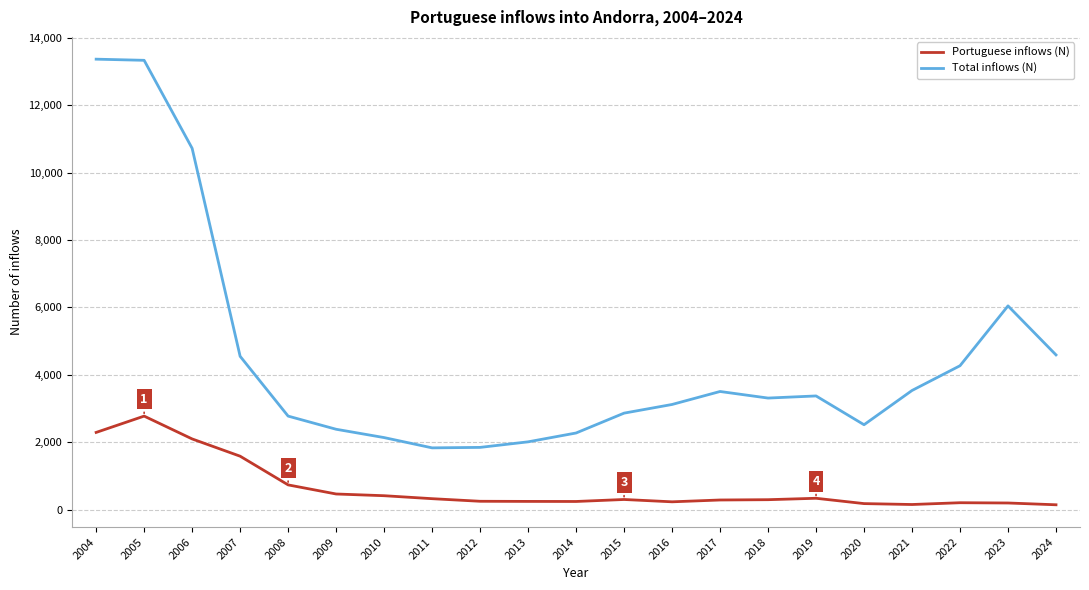

Which series changed the most between 2018 and 2023?

Total inflows (N)